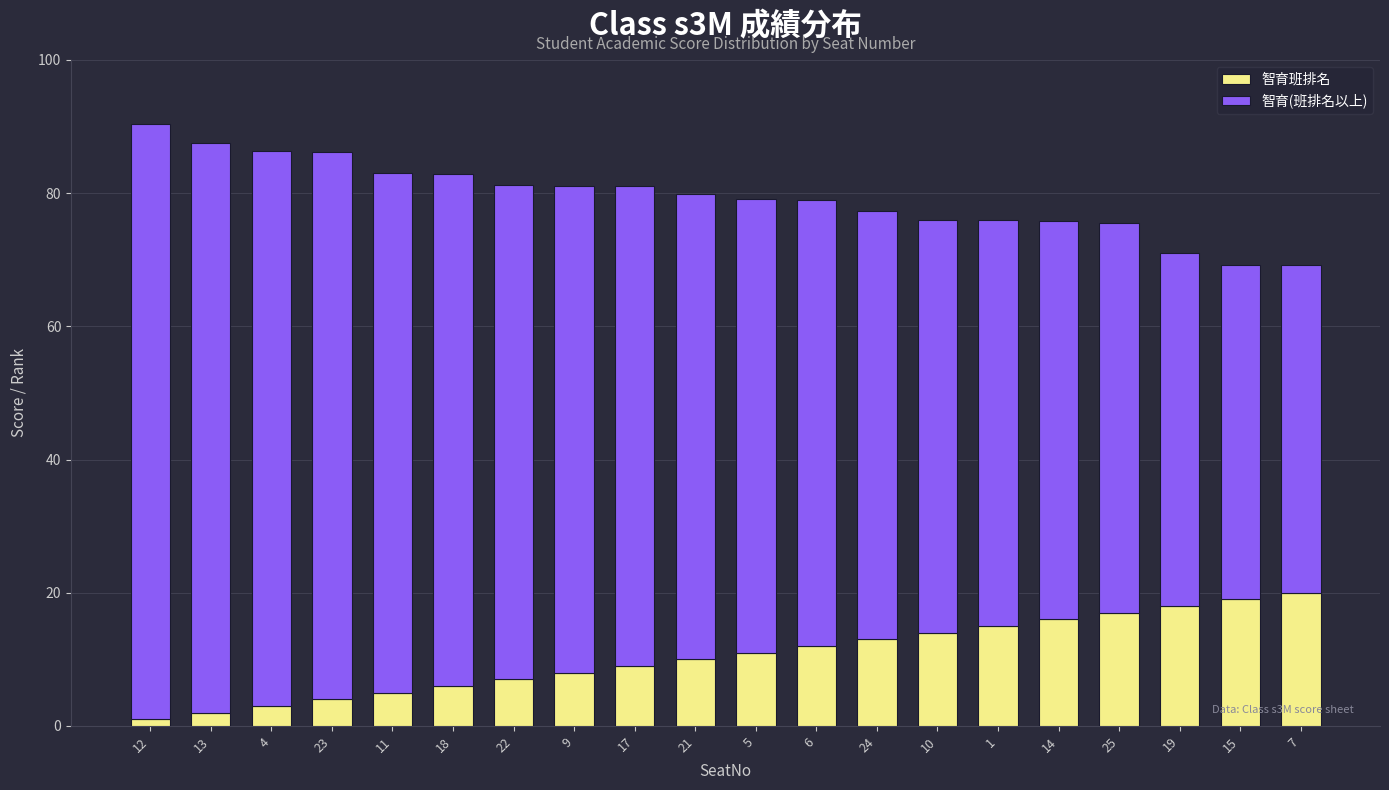

Count the number of data series in this chart.

2